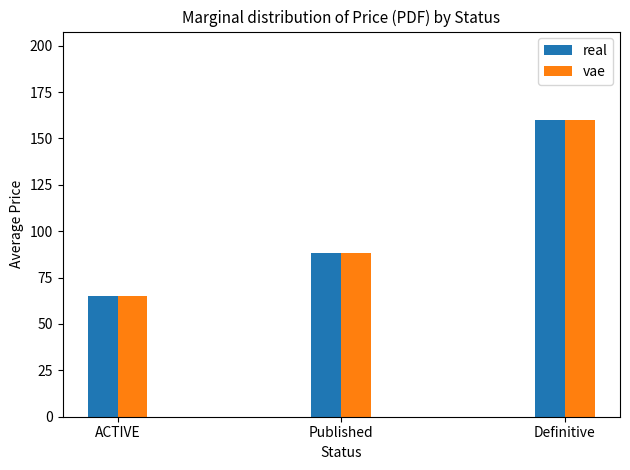

At which label does real reach its peak?

Definitive